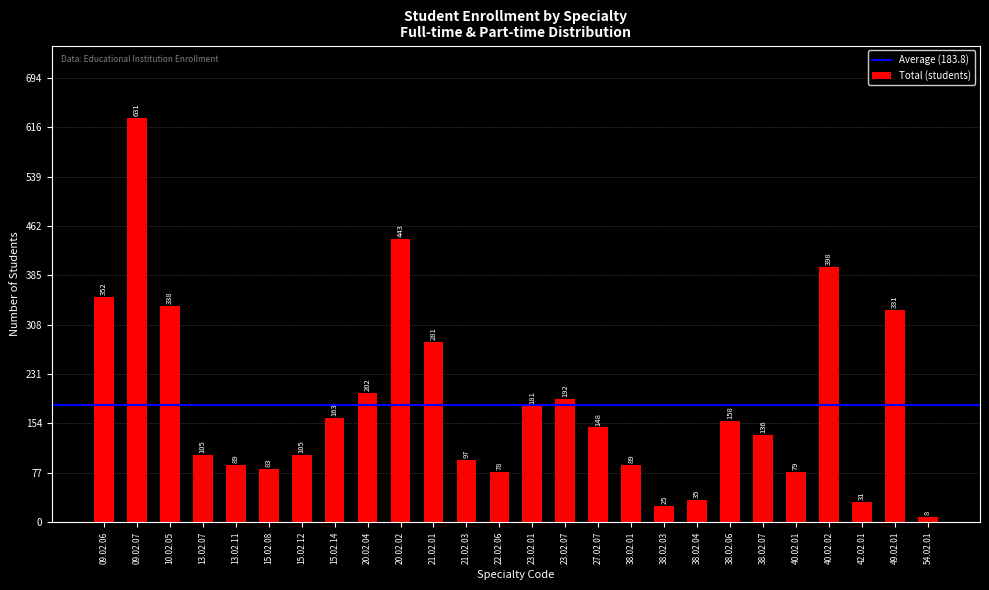

Is it true that the value at 21.02.01 is 377?

False